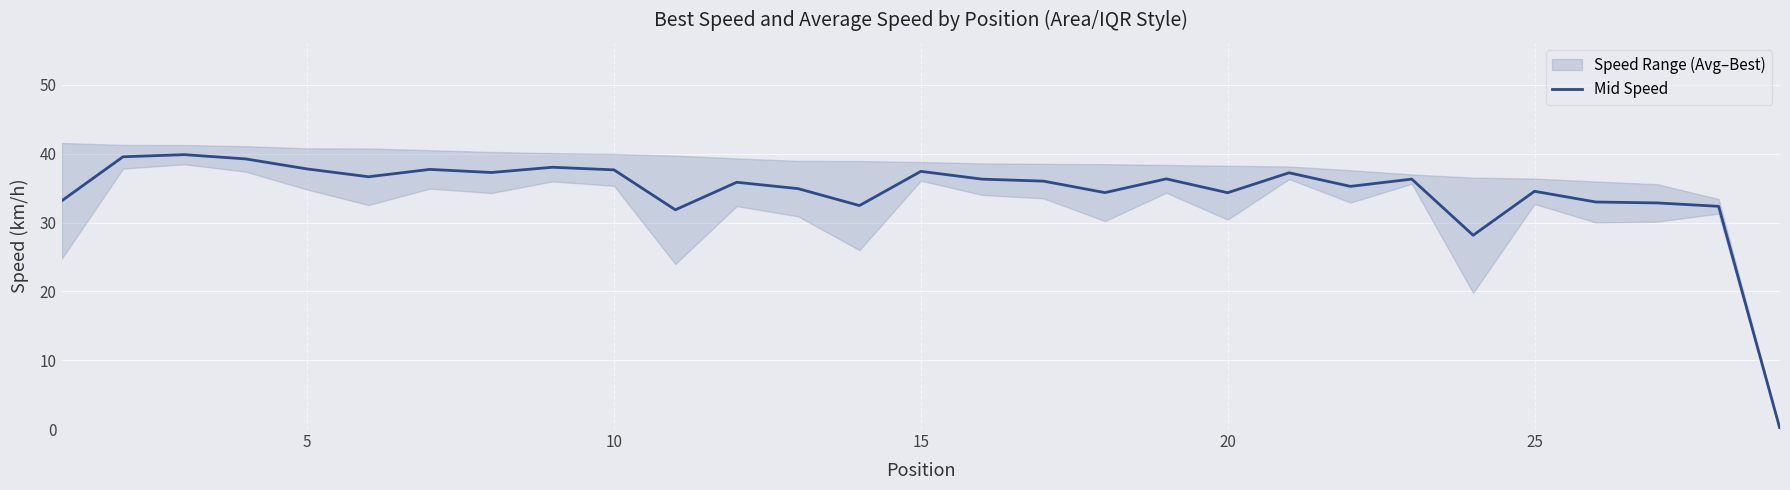

Reading left to right, transcribe all the data shown in this chart.

33.1	39.5	39.9	39.2	37.8	36.6	37.7	37.3	38.0	37.6	31.8	35.8	34.9	32.5	37.4	36.3	36.0	34.3	36.3	34.3	37.2	35.2	36.3	28.1	34.5	33.0	32.8	32.4	0.0